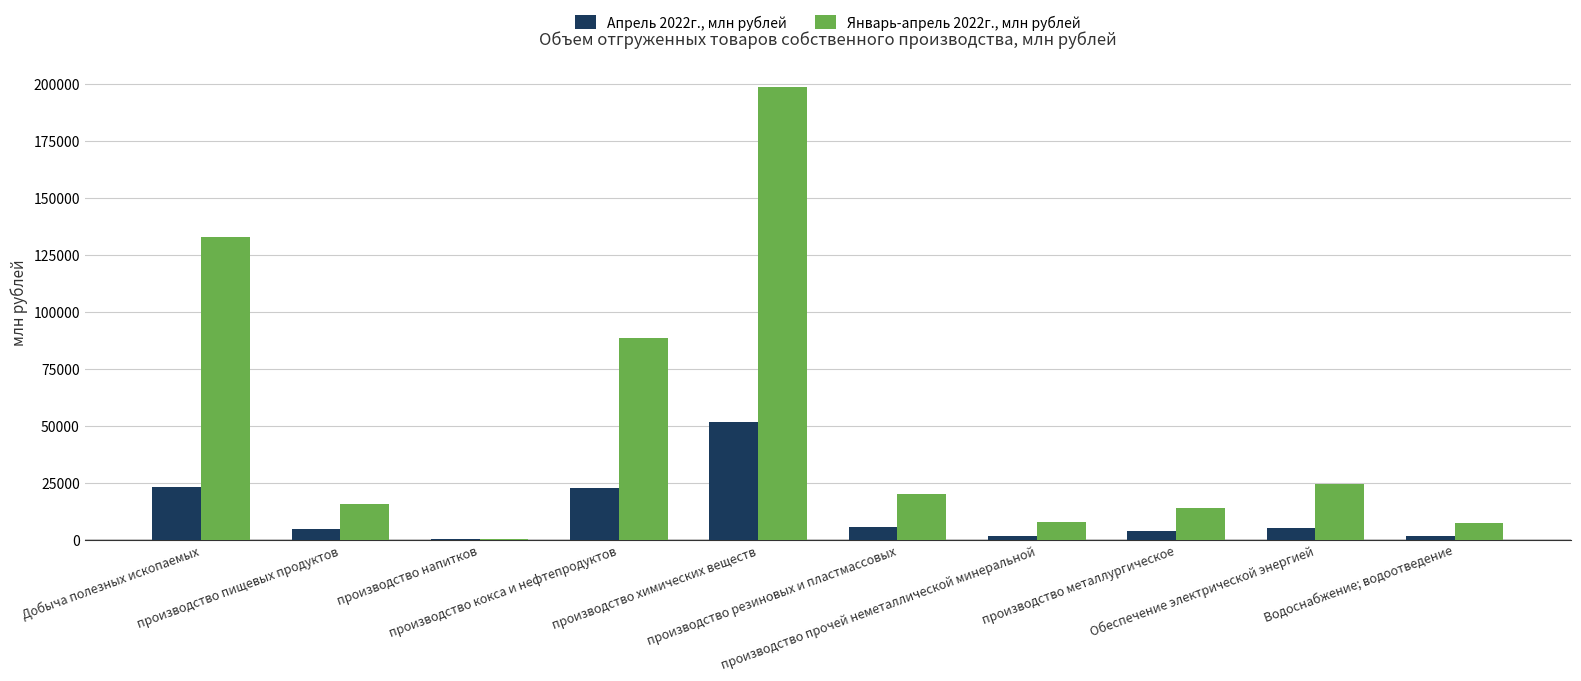

At which label does Январь-апрель 2022г., млн рублей first exceed 20198?

Добыча полезных ископаемых